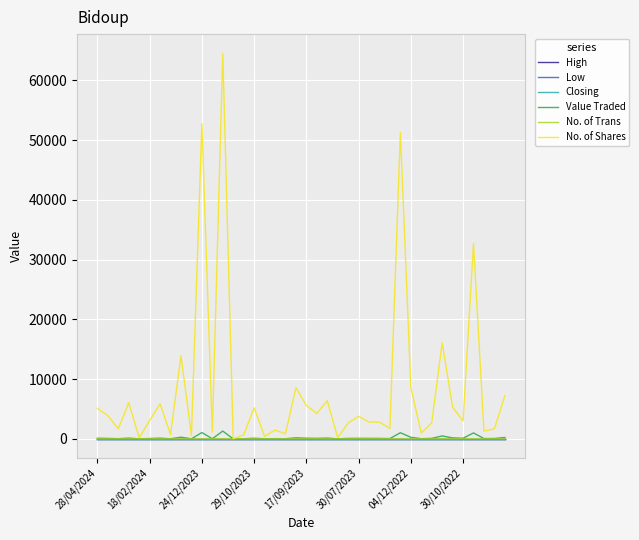

Which series has the largest range (max minus min)?

No. of Shares